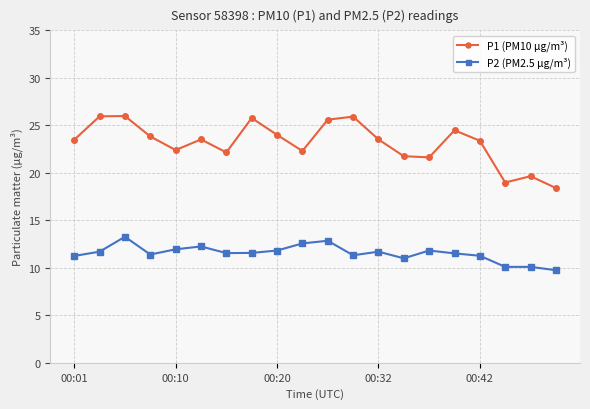

True or false: P2 (PM2.5 µg/m³) and P1 (PM10 µg/m³) intersect in this chart.

False